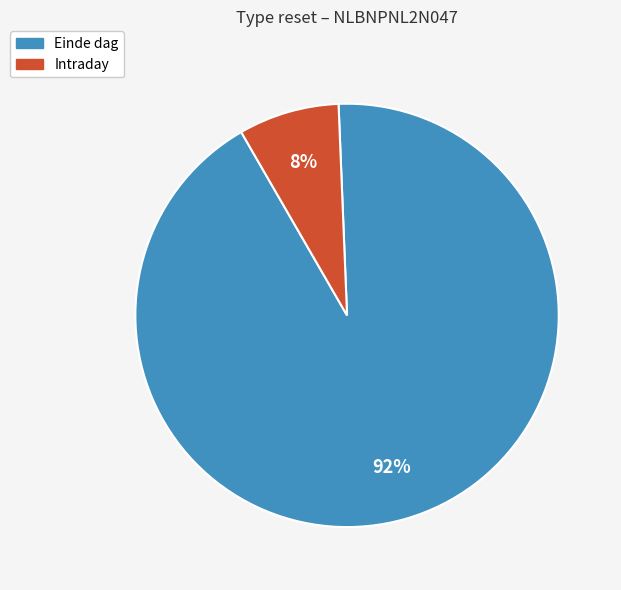

To the nearest percent, what portion does Intraday represent?

8%